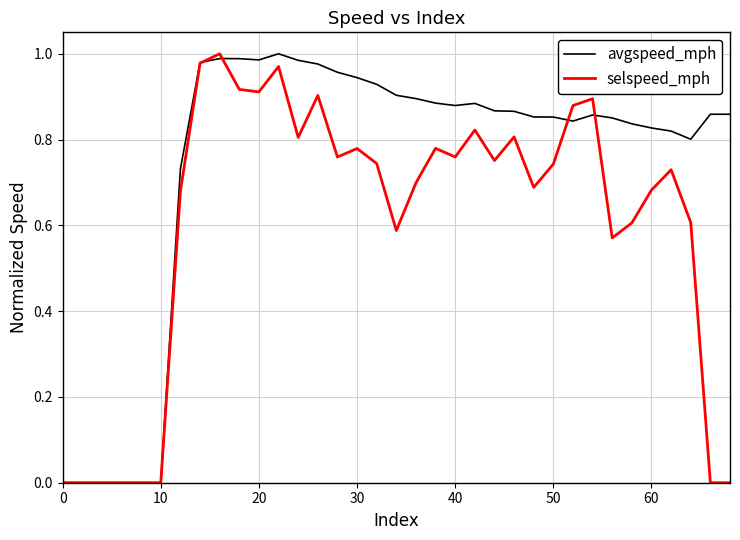

Which series has the largest total across all categories?

avgspeed_mph